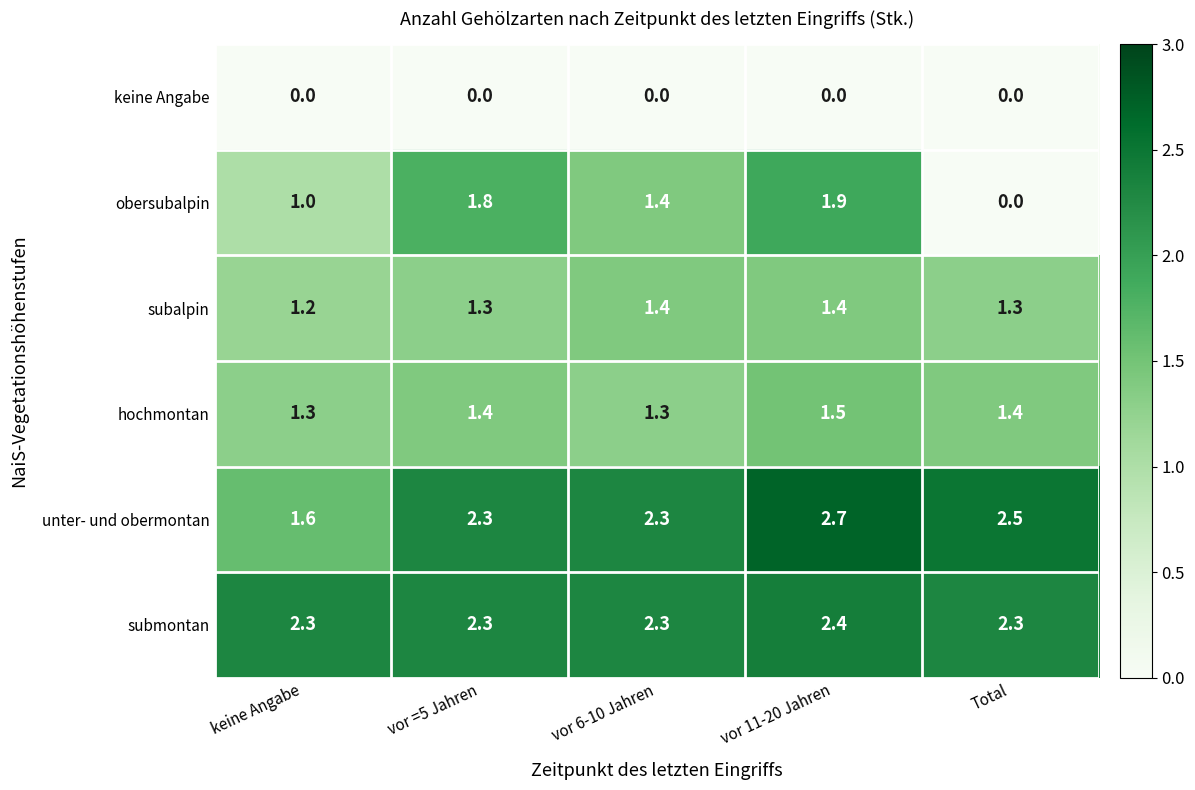

Which series has the largest total across all categories?

submontan